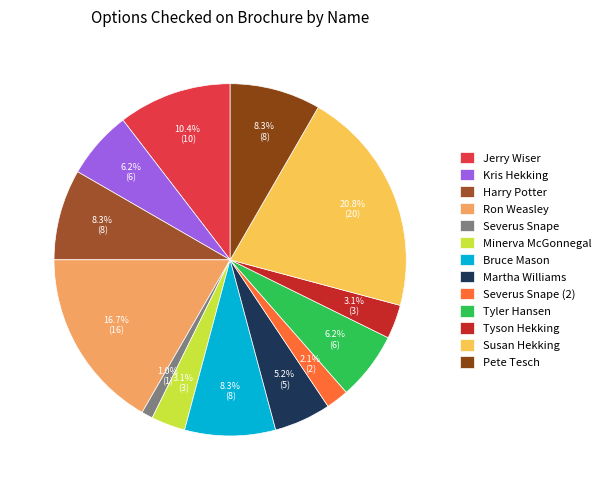

To the nearest percent, what percentage of the pie is Pete Tesch?

8%